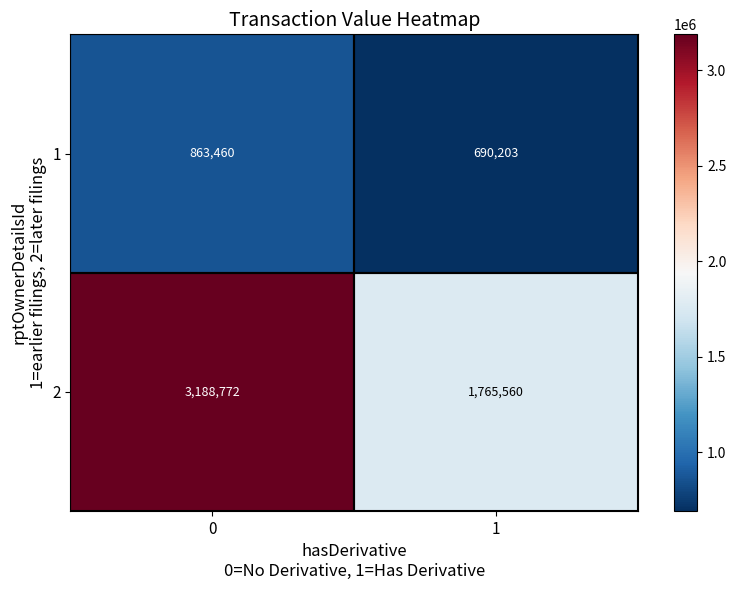

What is the sum of the 1 values at 1 and 0?

1553663